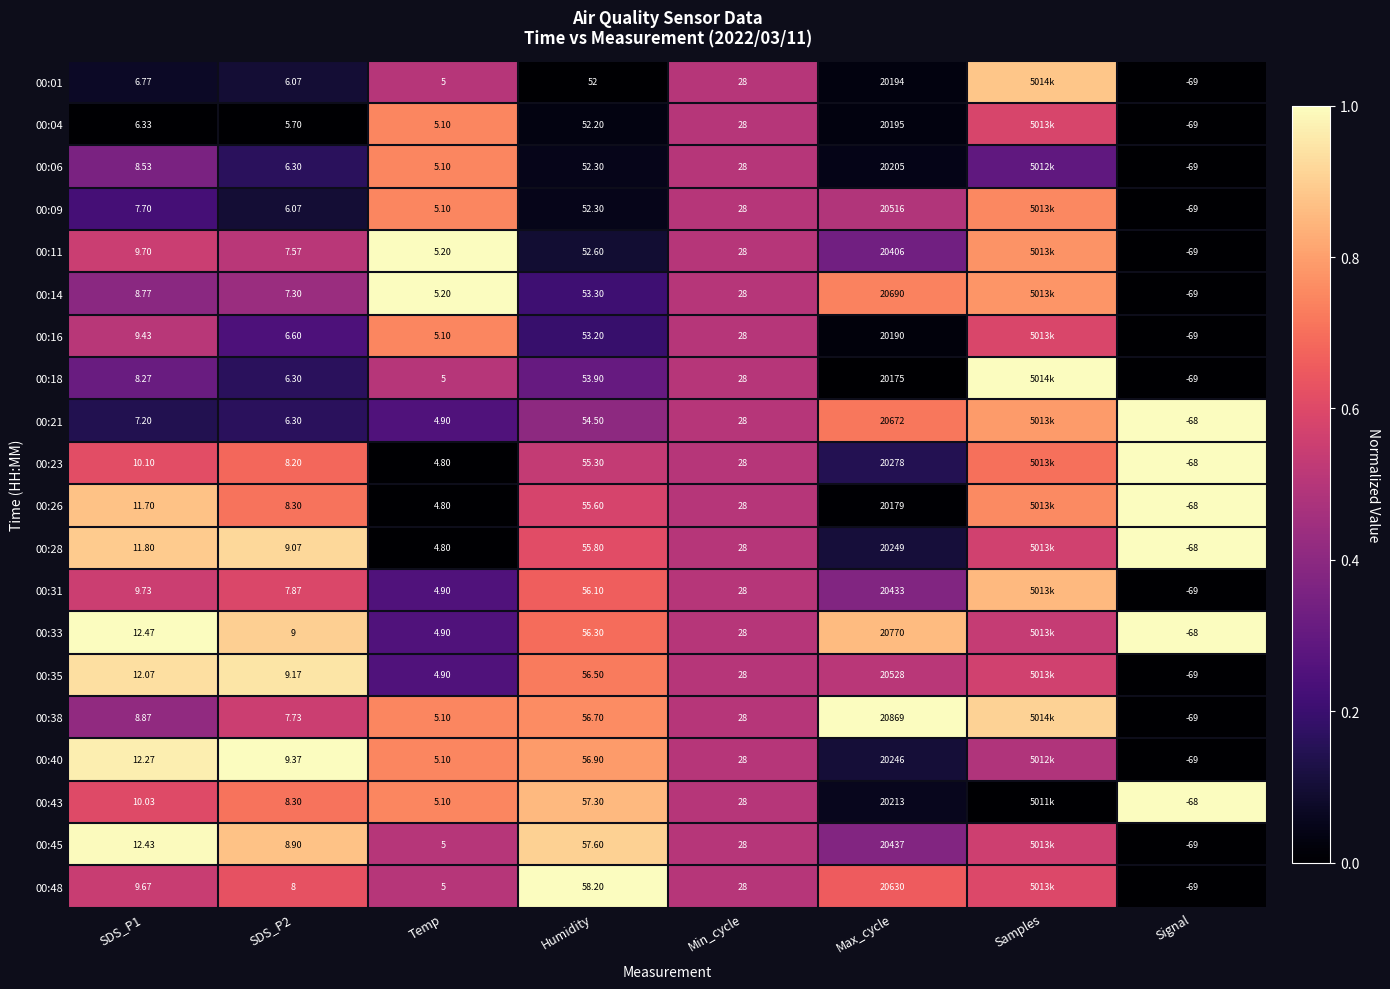

Is the value of 00:14 at SDS_P2 greater than the value of 00:28 at Temp?

Yes